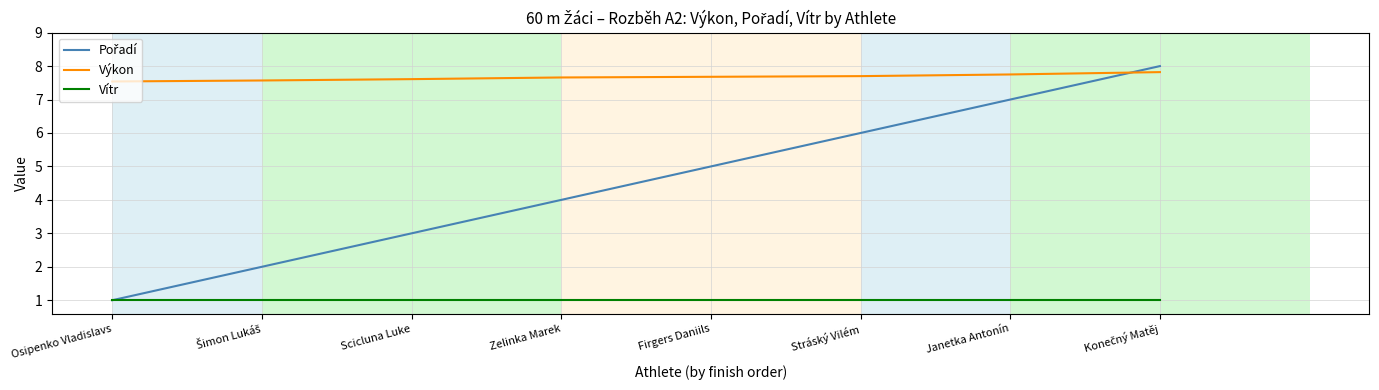

What position from the right is Stráský Vilém?

3